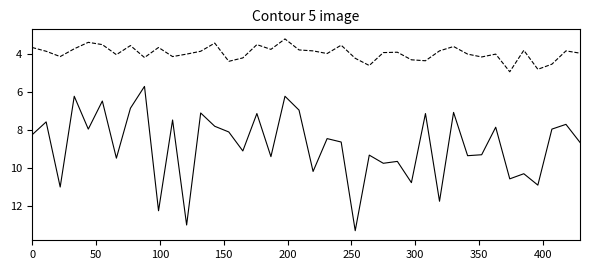

What is the minimum value shown in the chart?

3.2